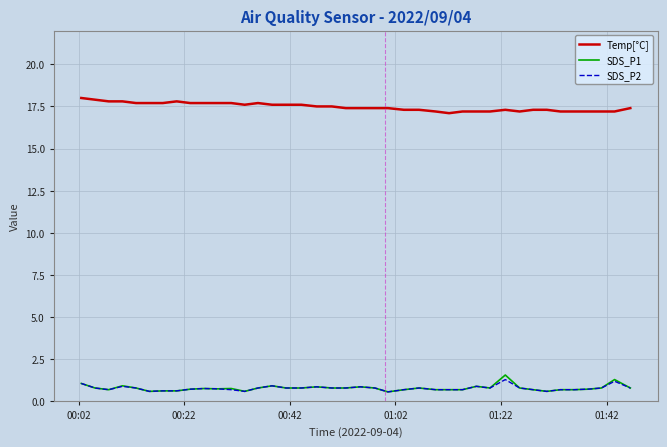

What is the lowest value of the SDS_P2 series?

0.6